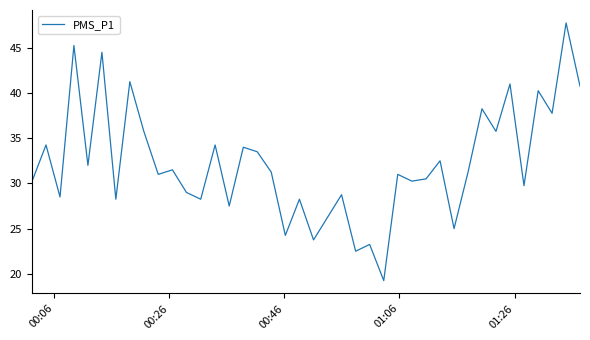

How many interior local valleys (lower than both neighbors) does the data have?

15